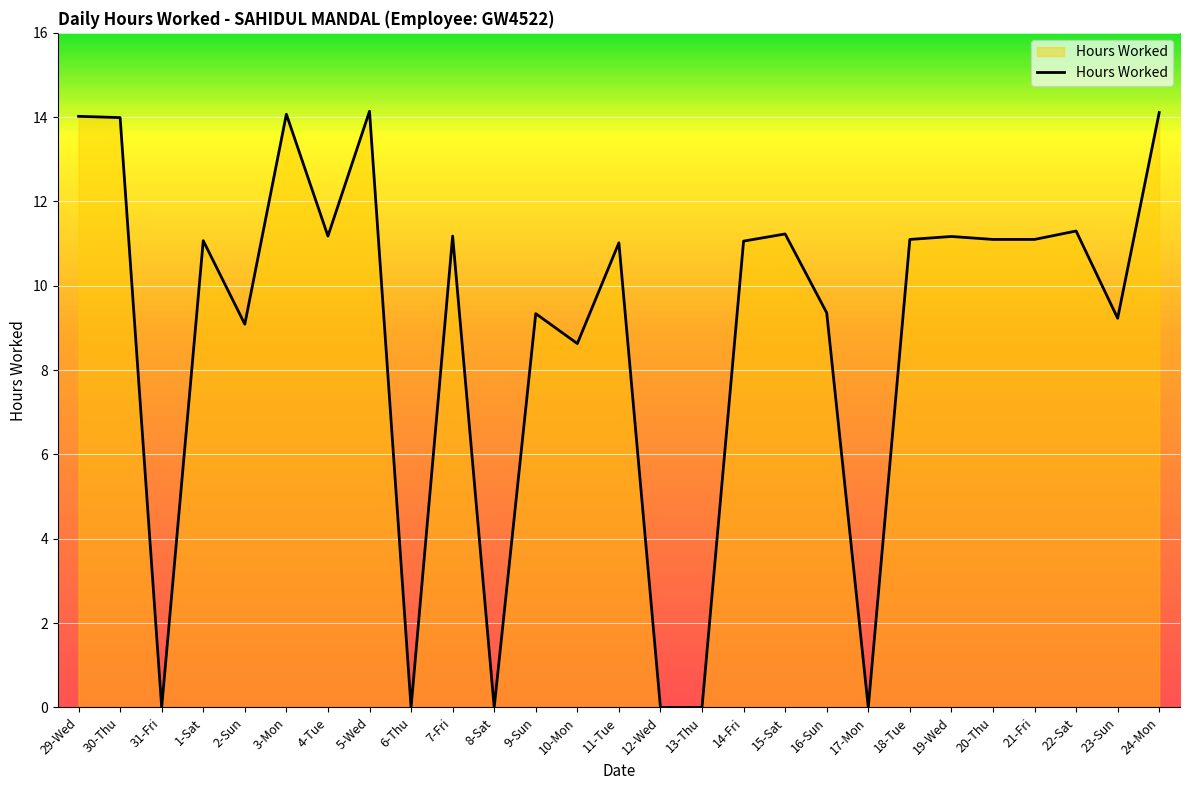

What is the maximum value shown in the chart?

14.1